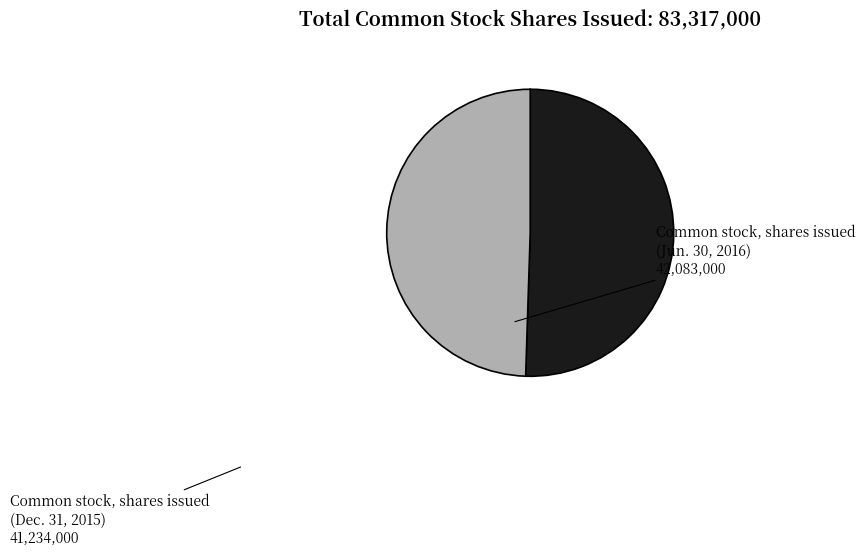

True or false: Common stock, shares issued (Jun. 30, 2016) accounts for 51% of the total.

True